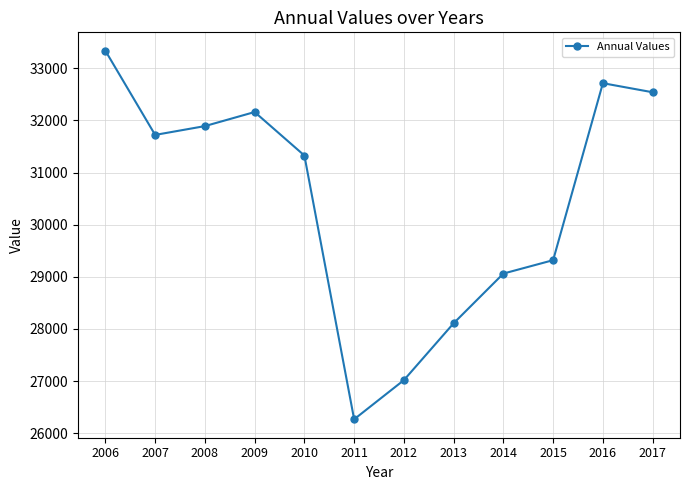

What is the difference between the maximum and second lowest values?

6317